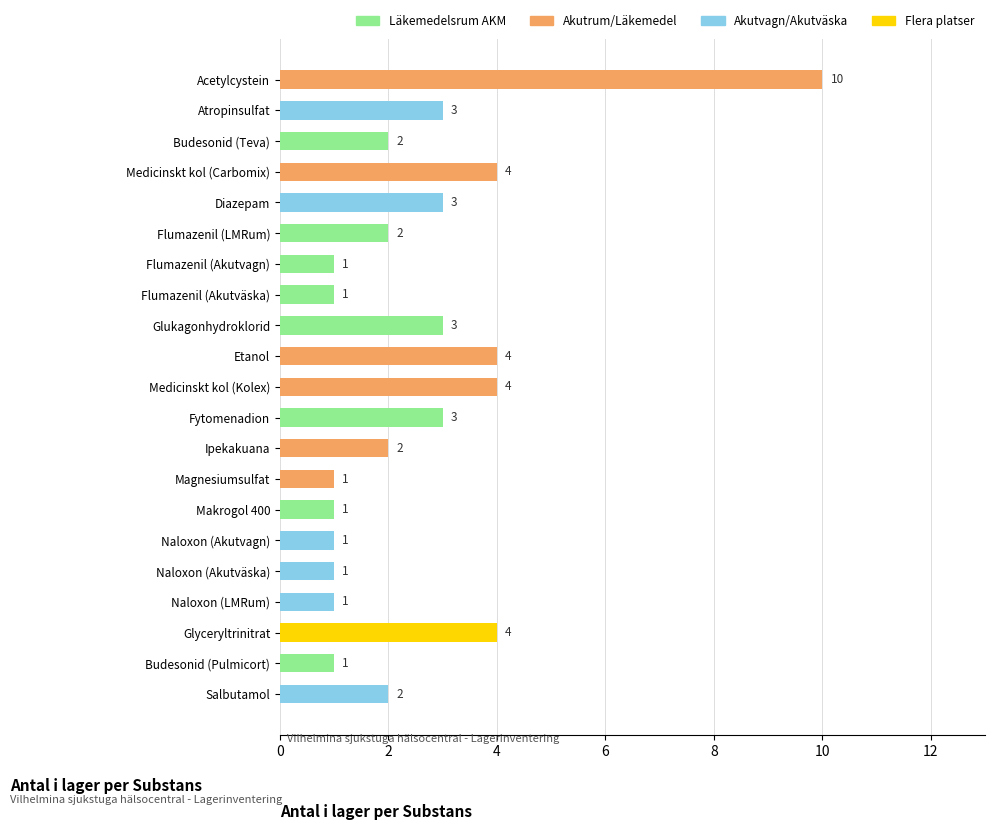

True or false: the data shows 0 at Naloxon (Akutväska).

False